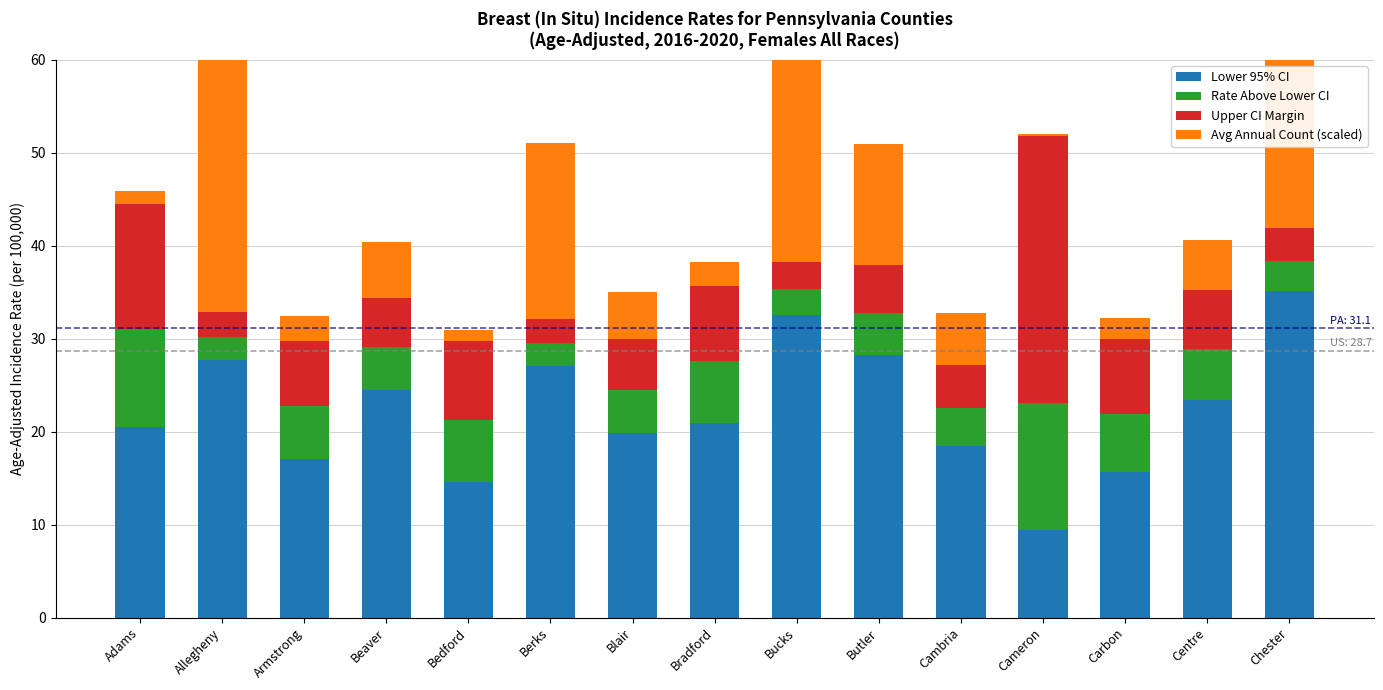

Read the Avg Annual Count (scaled) value at Cambria.

5.6